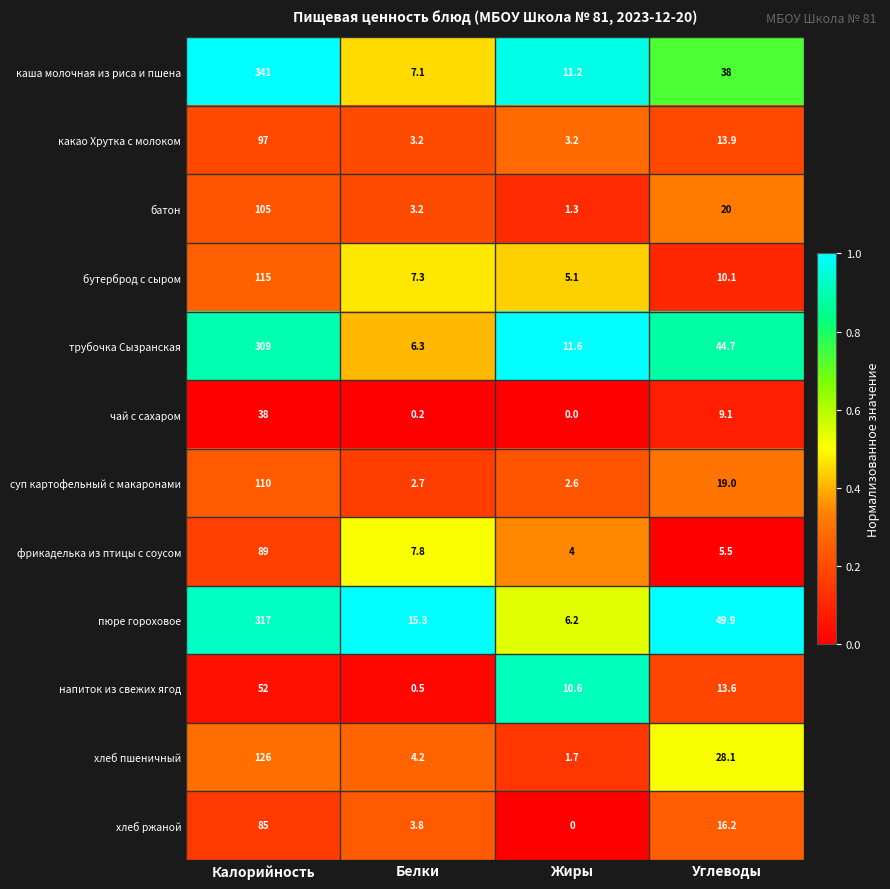

At how many categories does at least one series exceed 0?

4